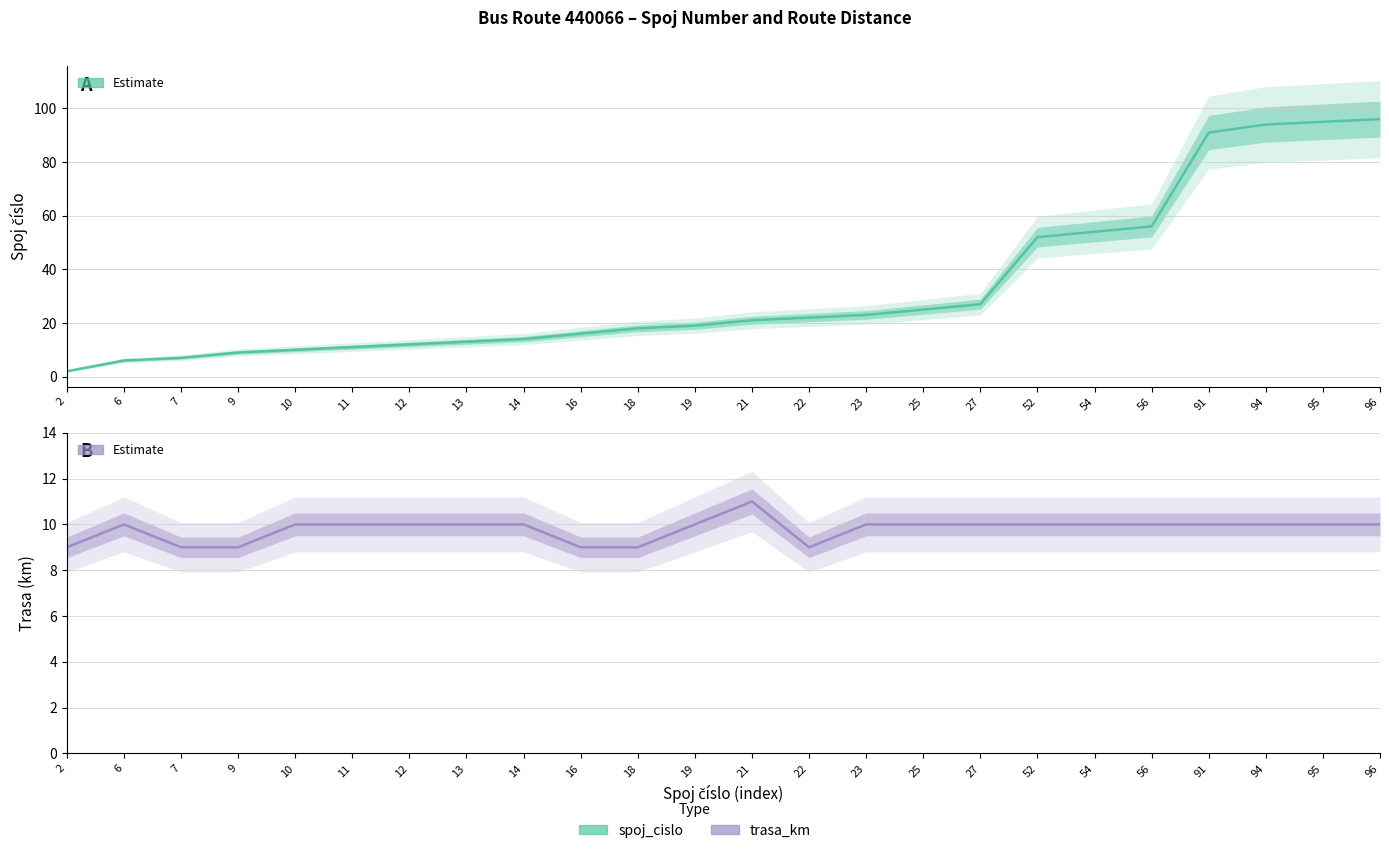

At which label does trasa_km reach its peak?

21